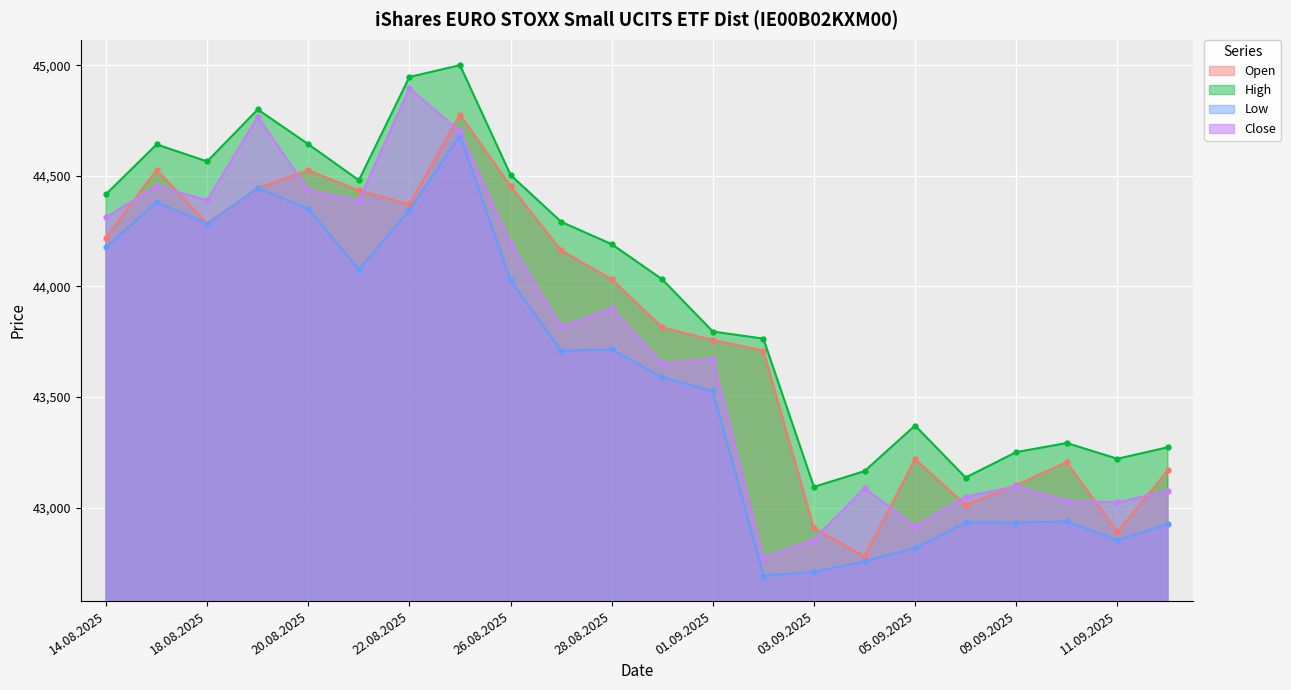

Rank the series at 02.09.2025 from highest to lowest value.

High, Open, Close, Low